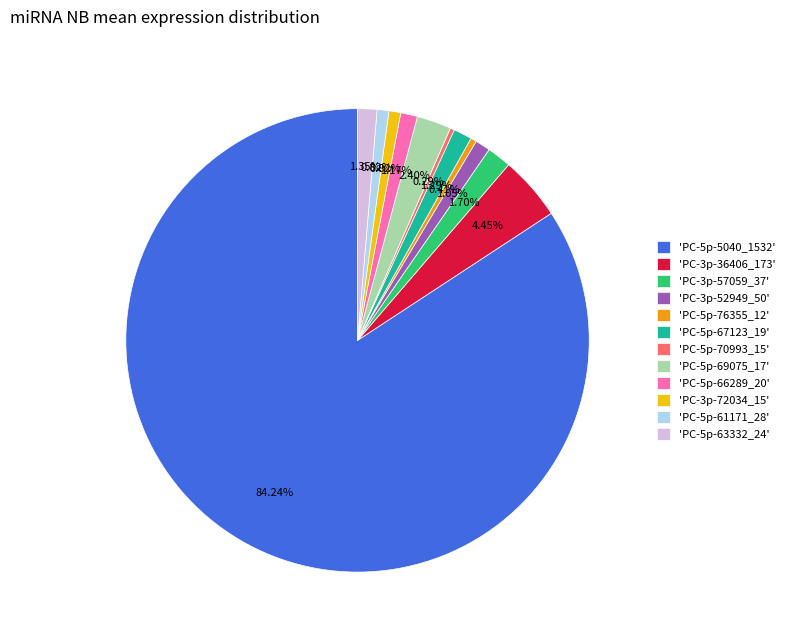

To the nearest percent, what is the difference between the largest and smallest slice percentages?

84%